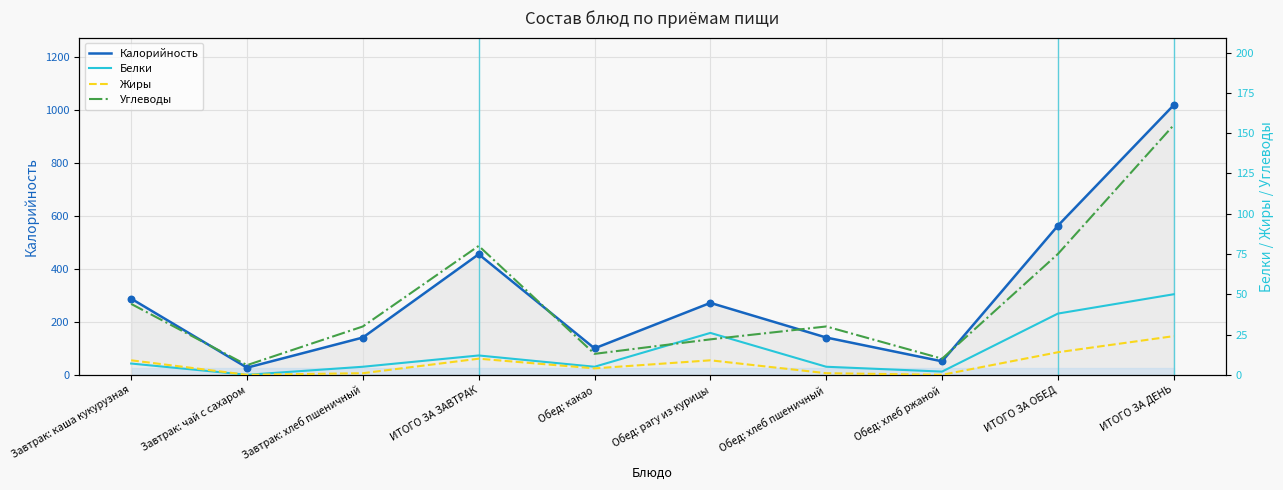

Which series has the largest Y range (max minus min)?

Калорийность